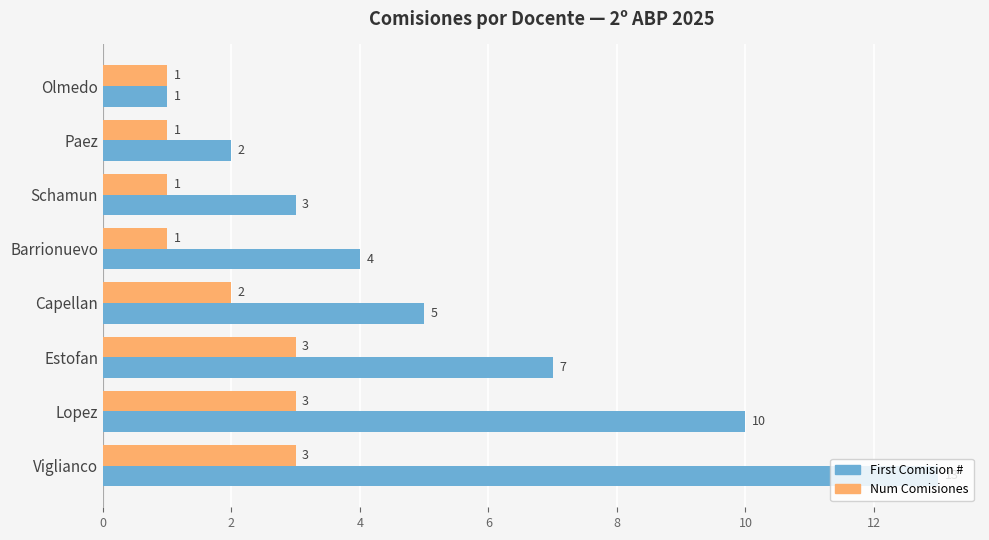

Which label corresponds to the largest value in the chart?

Viglianco